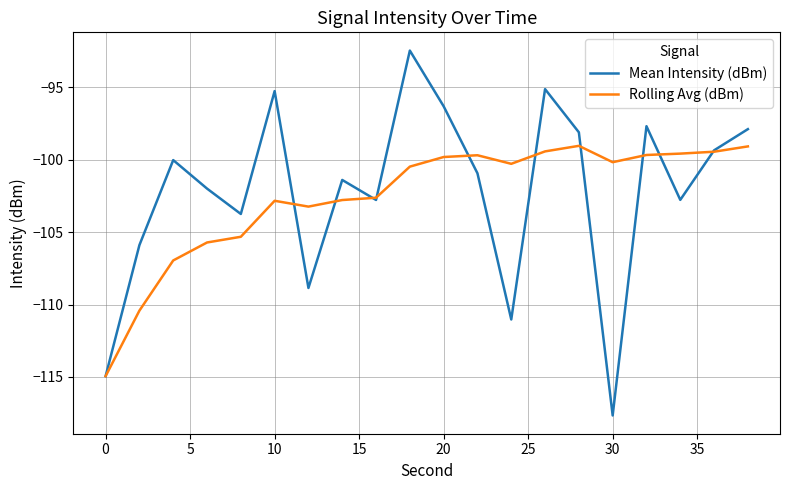

Which series has the widest spread of values?

Mean Intensity (dBm)